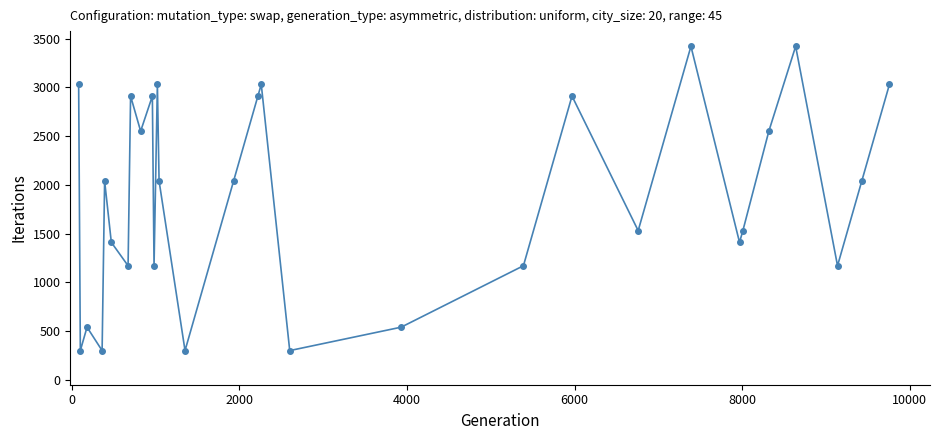

How many points are higher than both their immediate neighbors (excluding endpoints)?

9